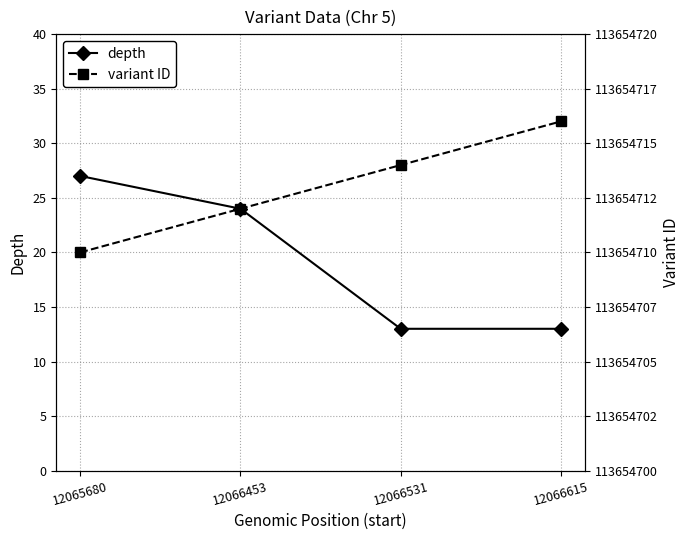

Read the depth value at 12065680, to the nearest 10.

30